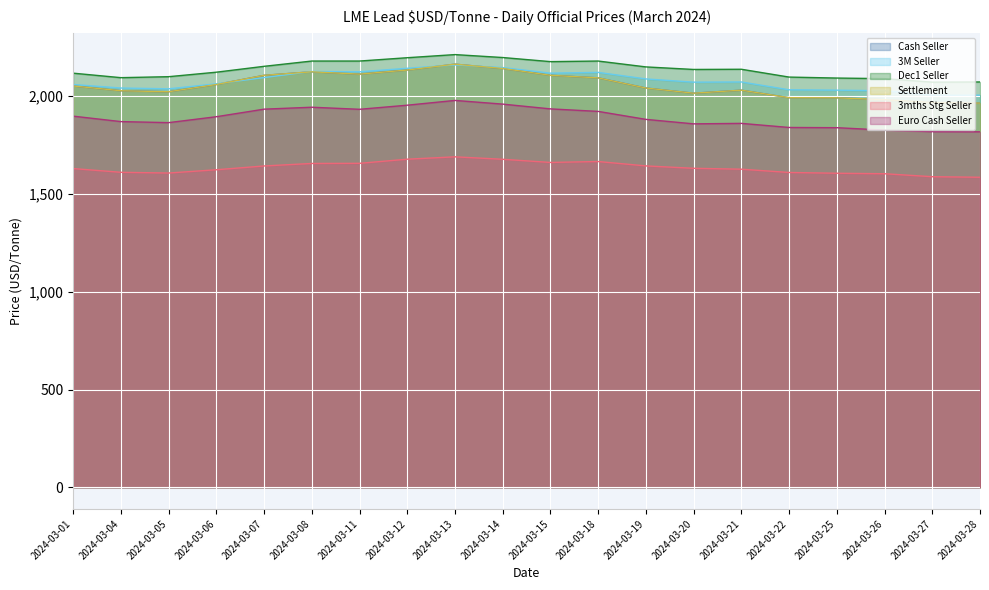

How many lines are shown in the chart?

6